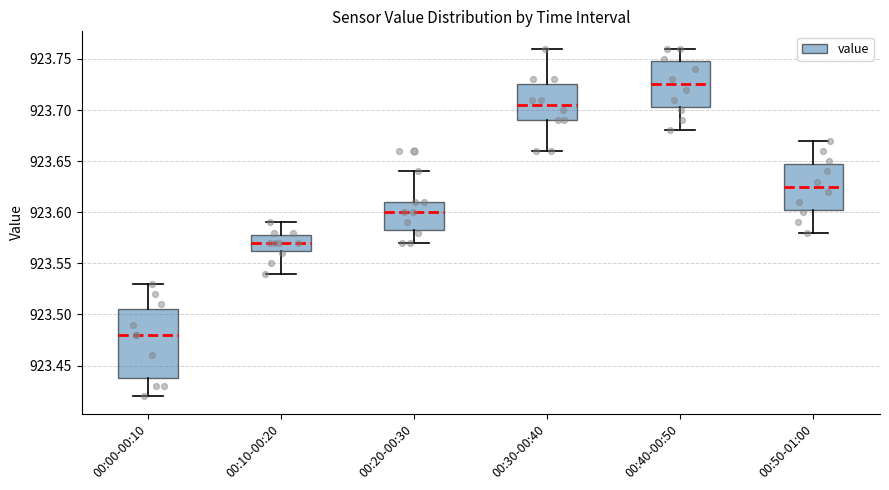

Which box is the tallest, from its lower edge to its upper edge?

00:00-00:10